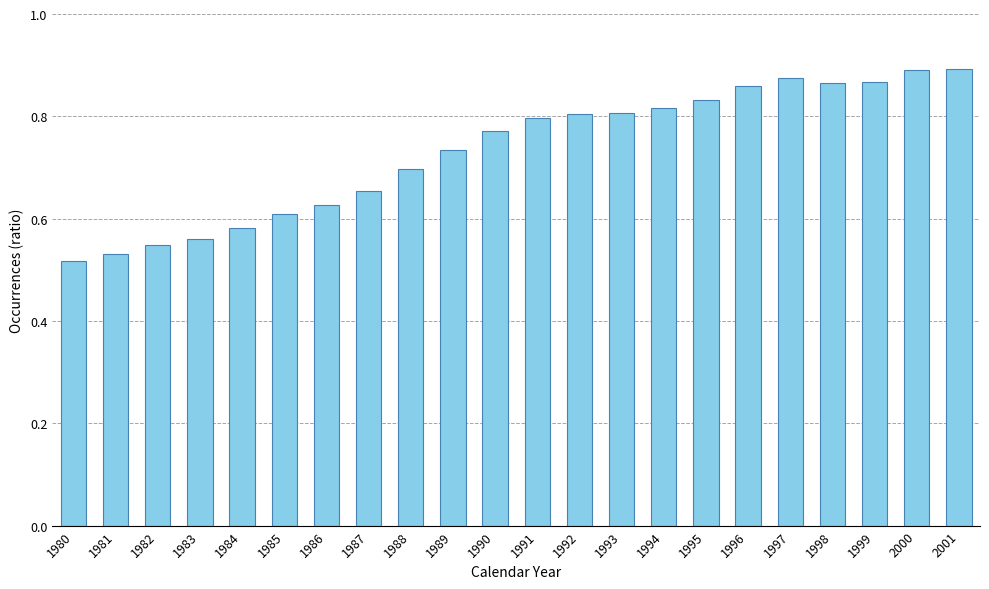

What is the sum of the values at 1983 and 2001?

1.5